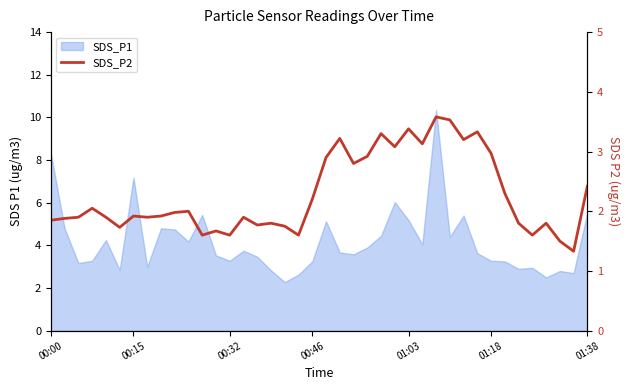

How many lines are shown in the chart?

1